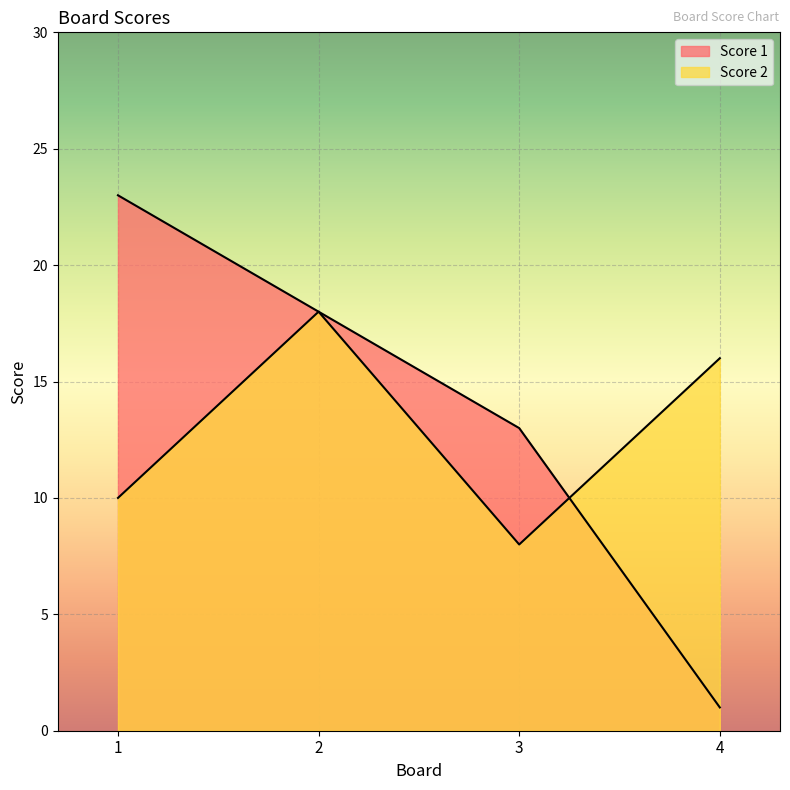

Which series has the largest range (max minus min)?

Score 1